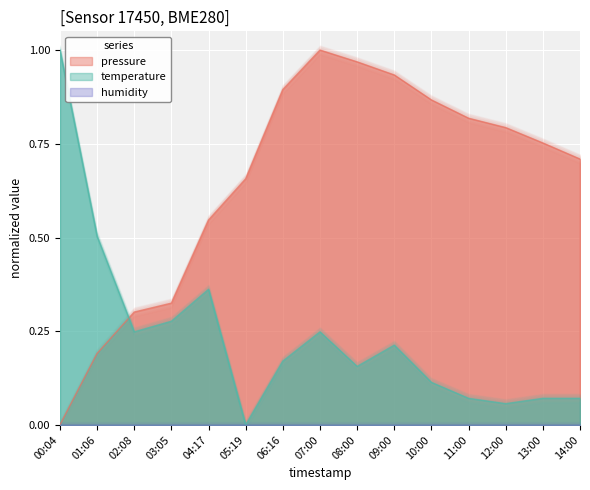

What is the label of the 7th point from the left?

06:16